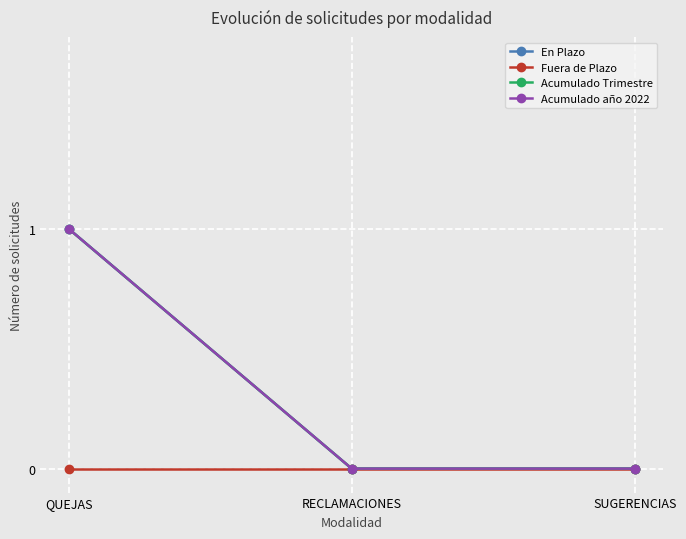

Does the chart have visible grid lines?

Yes